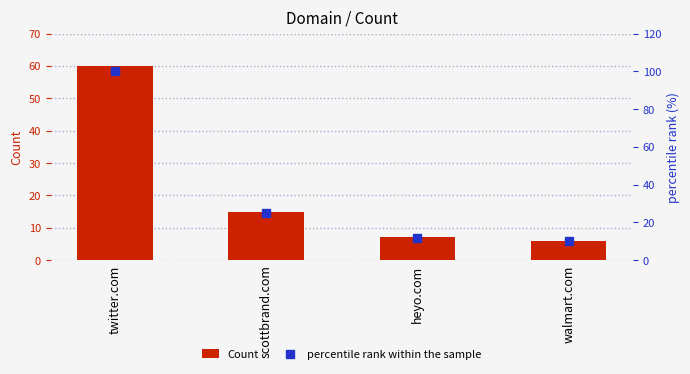

What is the lowest value of the Count series?

6